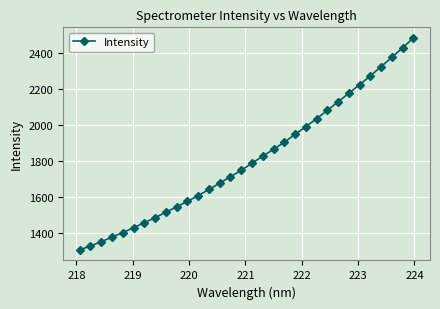

What is the difference between the maximum and minimum values?

1180.6